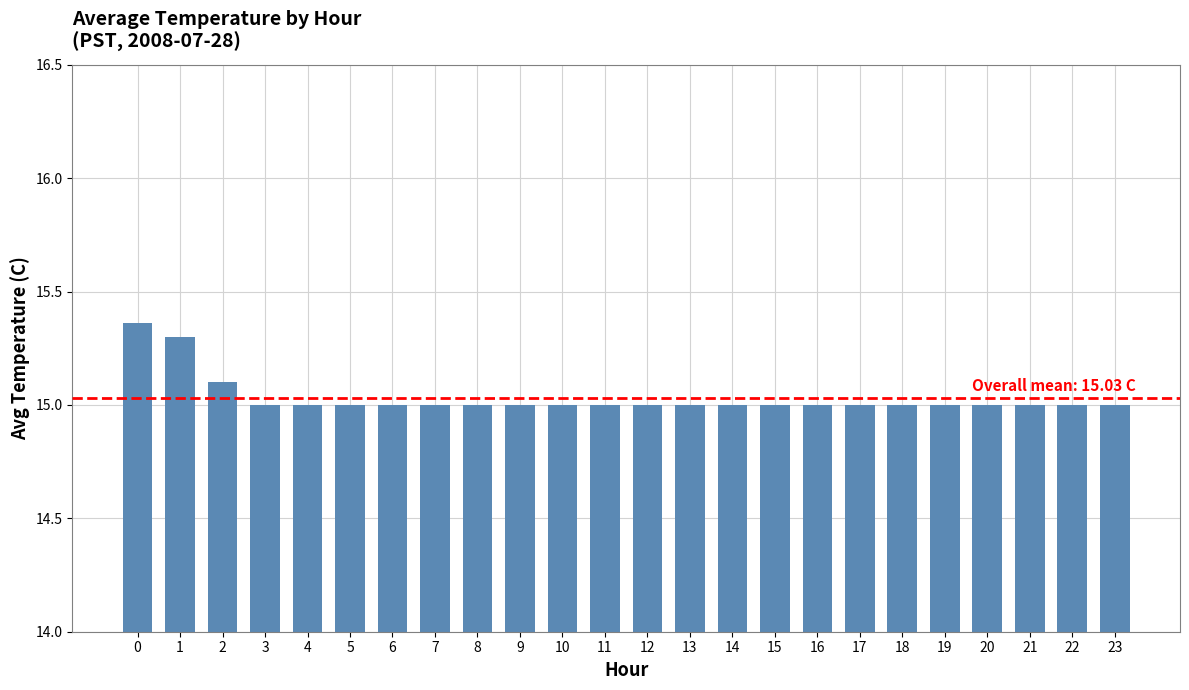

What is the smallest value displayed?

15.0